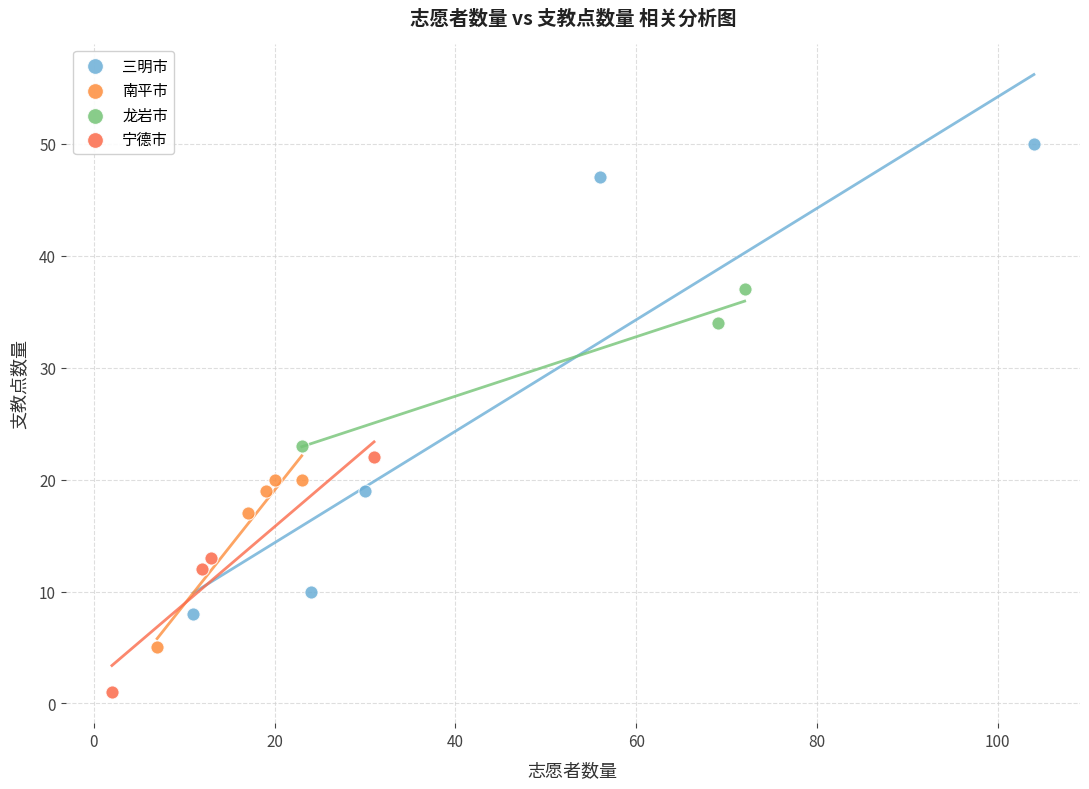

Which series reaches the maximum Y coordinate?

三明市